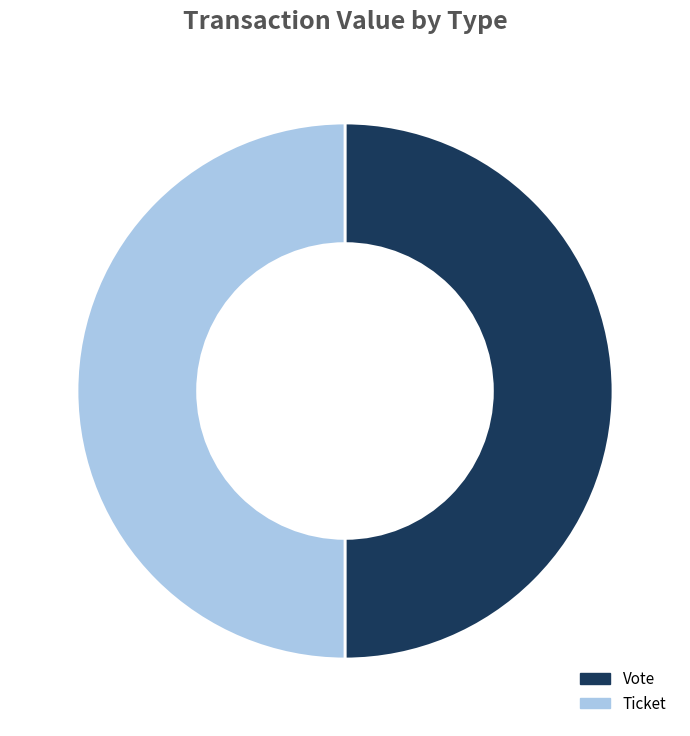

Combined, do Ticket and Vote account for over 50%?

Yes